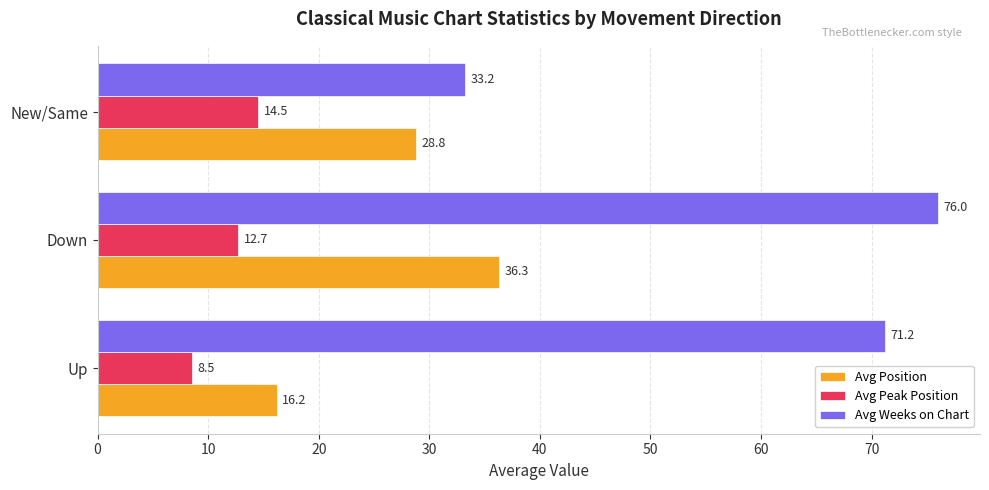

At which category does the chart reach its peak across all series?

Down